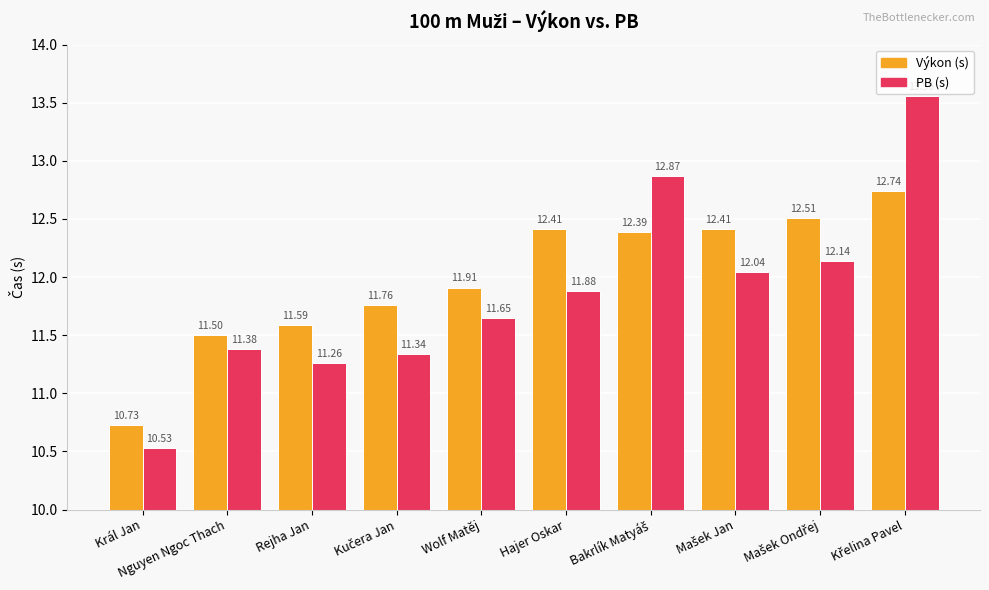

Which category has the lowest value across all series?

Král Jan